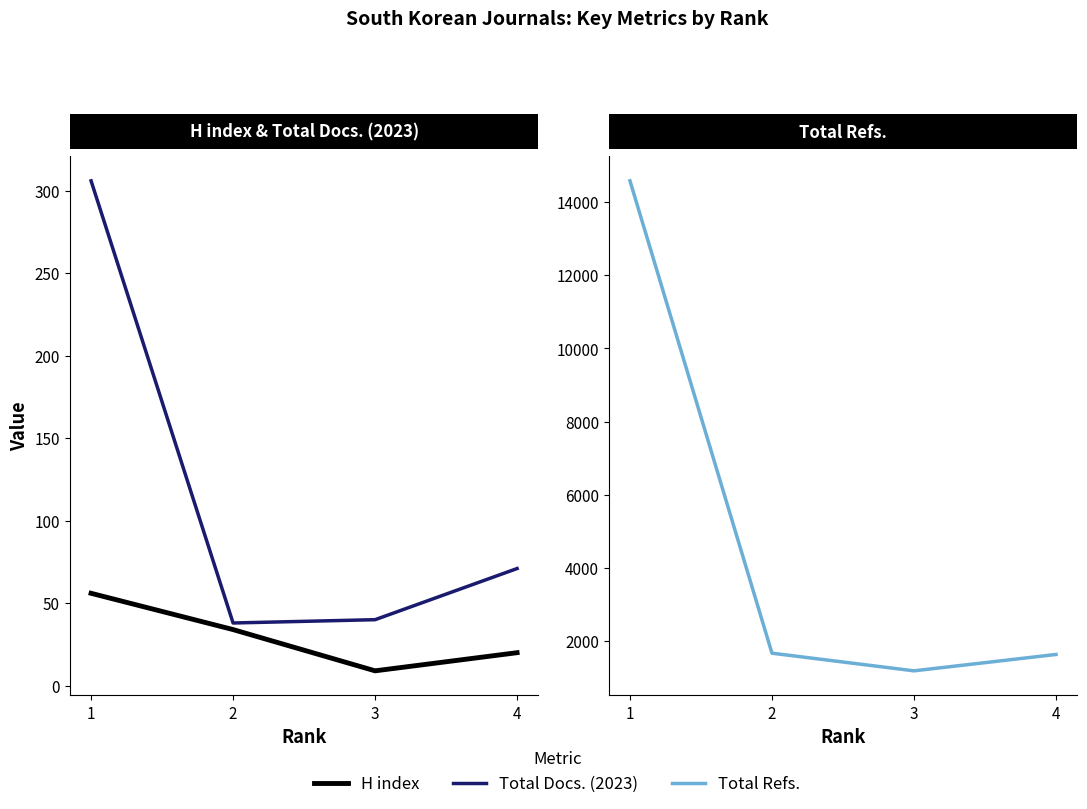

At how many categories does at least one series exceed 8921?

1